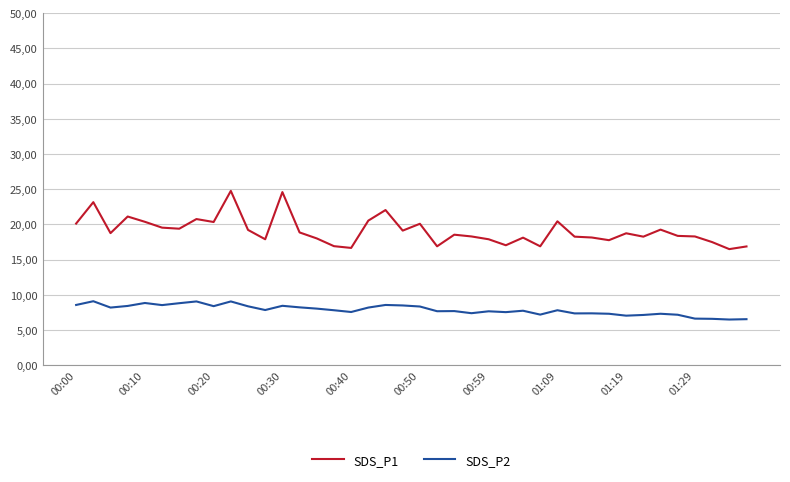

Does the chart display data point markers on the line(s)?

No